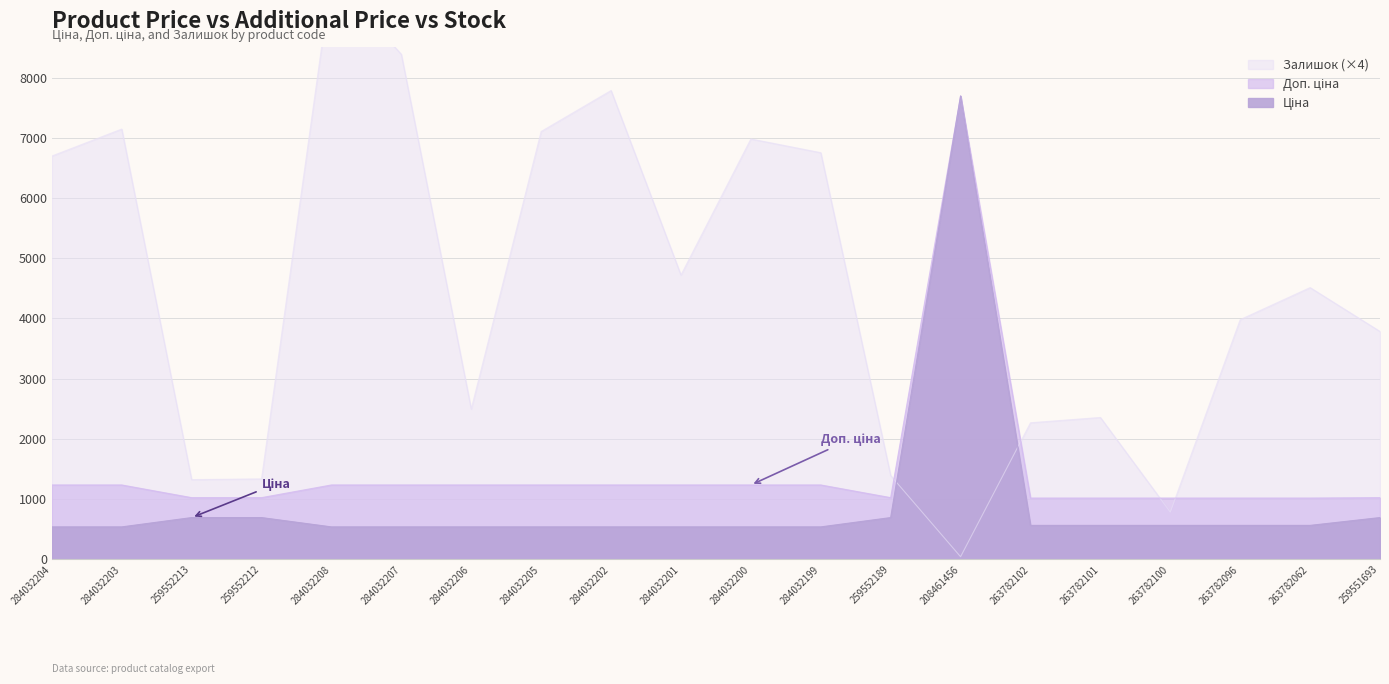

True or false: Залишок has more than 0 interior local peaks.

True